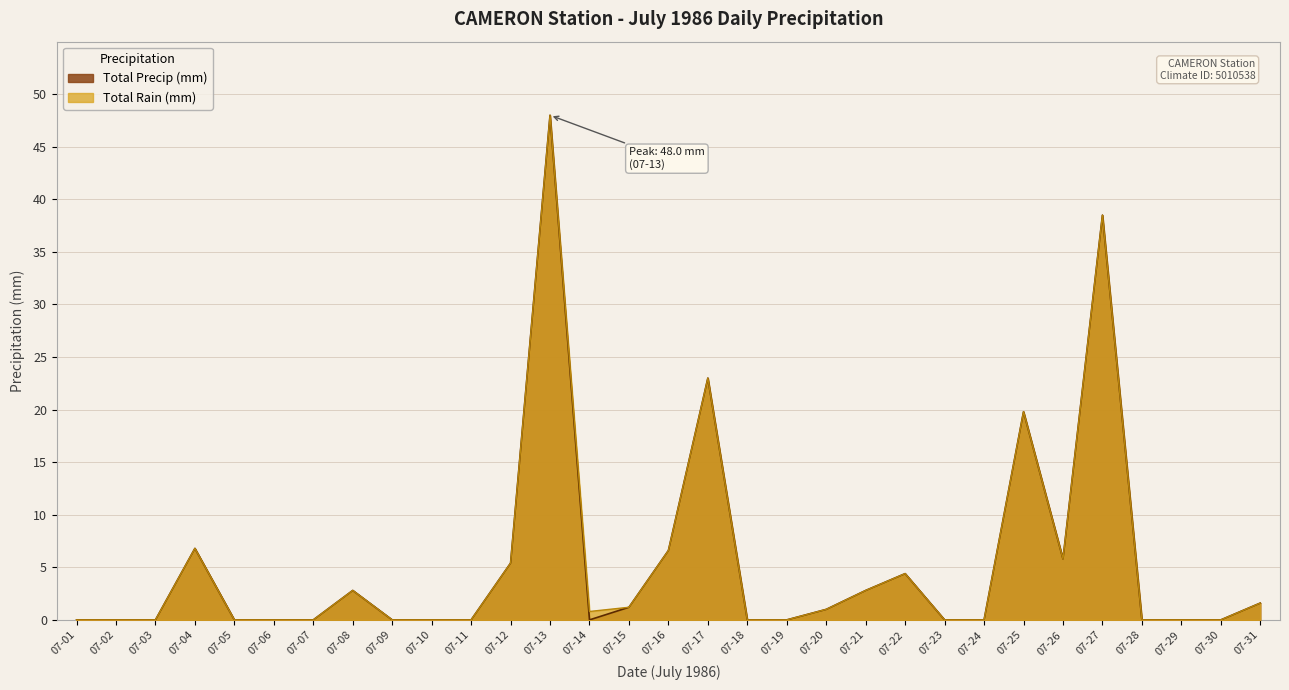

The value of Total Rain (mm) at 07-17 is 36.0. True or false?

False